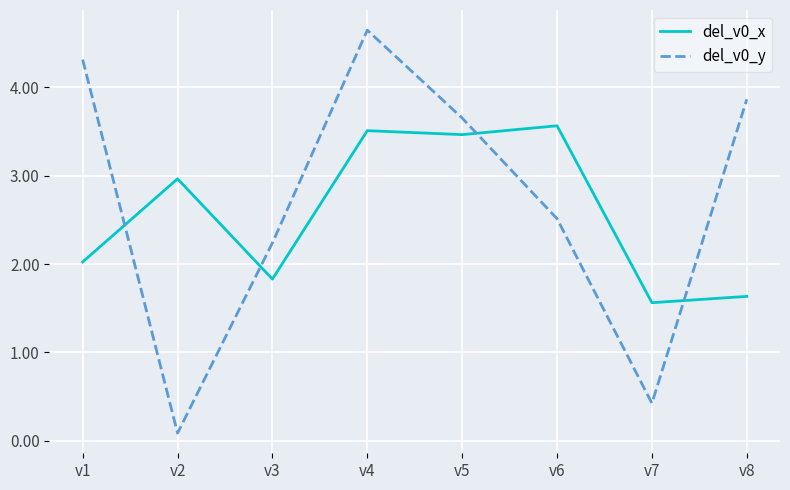

Which series changed the most between v1 and v2?

del_v0_y